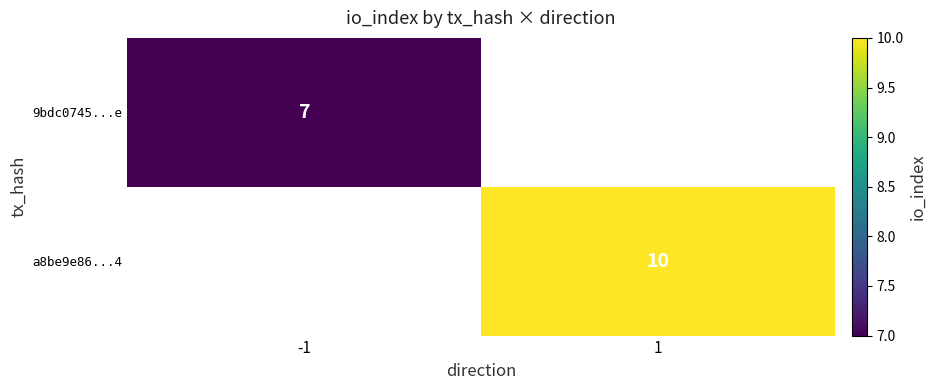

At how many categories does at least one series exceed 7?

1